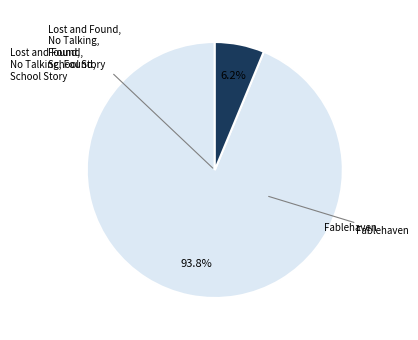

Does any single category account for the majority?

Yes